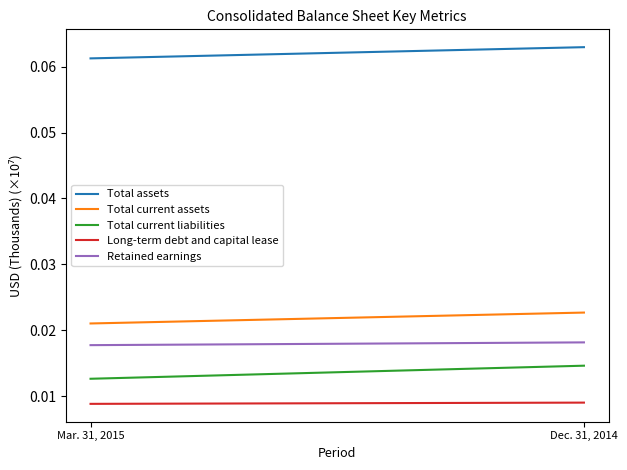

Is it true that Total current liabilities equals 0.0 at Mar. 31, 2015?

True